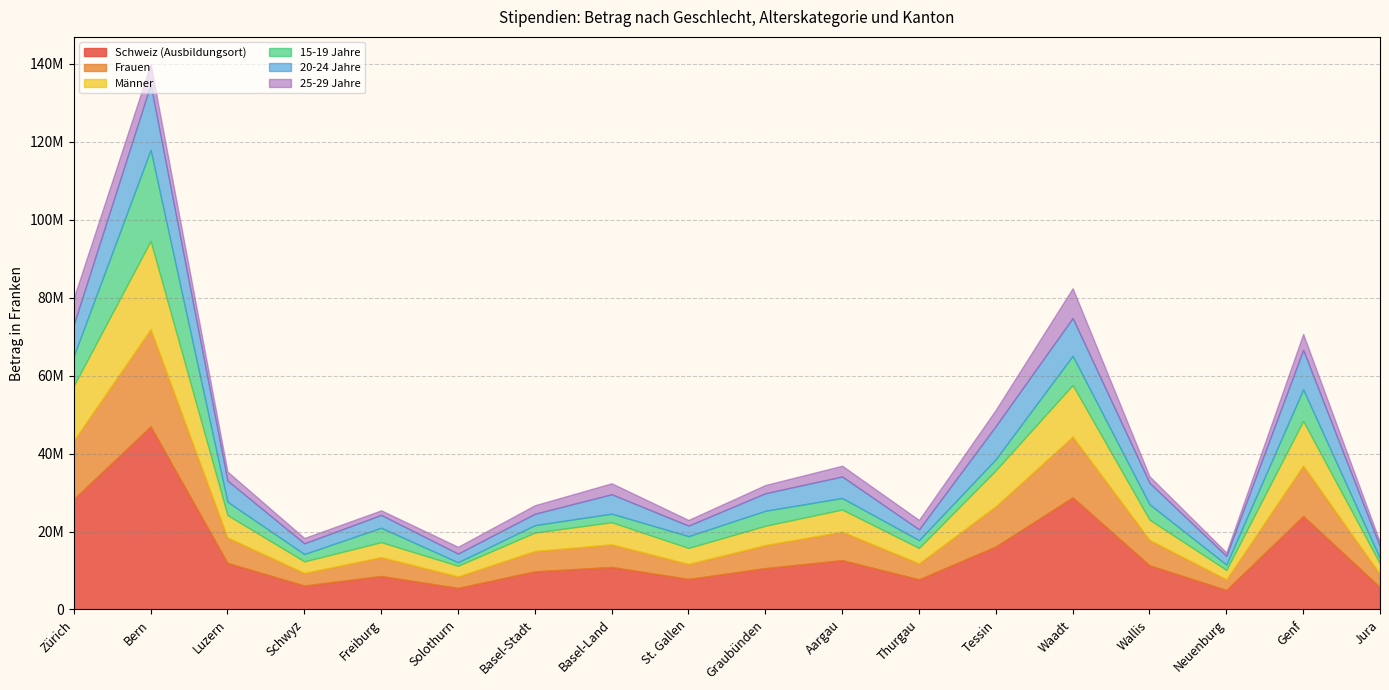

How many data points in Schweiz (Ausbildungsort) are above 10894985?

8